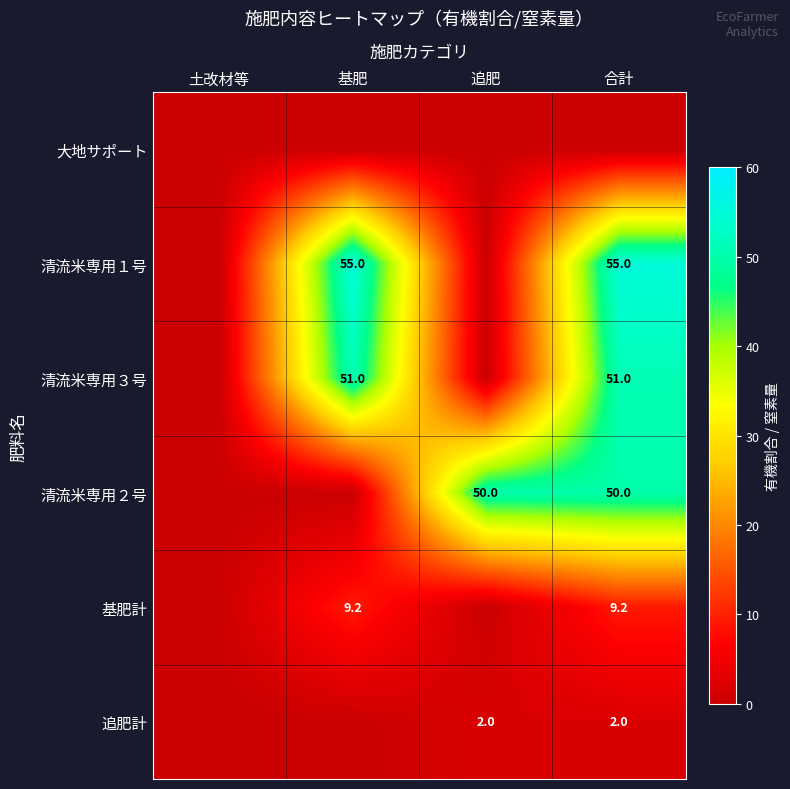

At which category is the sum across all series the highest?

合計